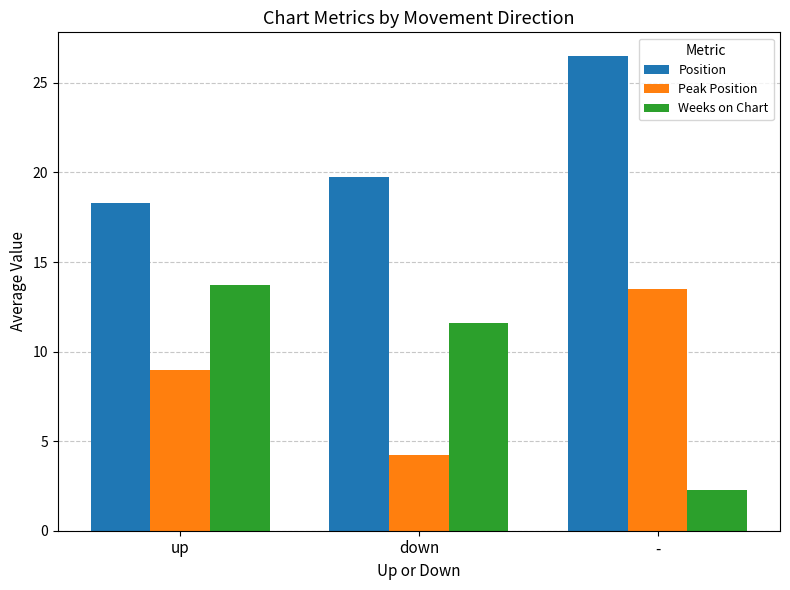

What is the difference between the highest and lowest values at down?

15.5